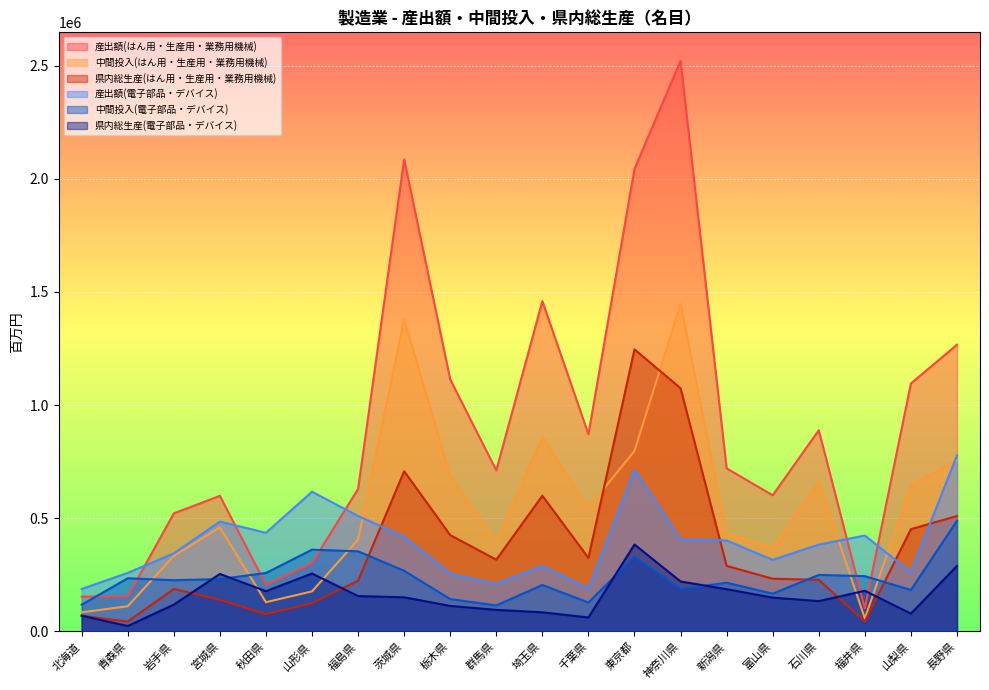

Reading left to right, list all the values displayed in this chart.

産出額(はん用・生産用・業務用機械): 北海道=153409	青森県=154710	岩手県=521442	宮城県=599064	秋田県=205491	山形県=301292	福島県=629931	茨城県=2085716	栃木県=1113316	群馬県=711381	埼玉県=1458779	千葉県=871345	東京都=2043352	神奈川県=2520749	新潟県=720283	富山県=601551	石川県=888860	福井県=101480	山梨県=1095317	長野県=1266487
中間投入(はん用・生産用・業務用機械): 北海道=84222	青森県=111288	岩手県=333759	宮城県=459520	秋田県=129023	山形県=176791	福島県=405477	茨城県=1377924	栃木県=687843	群馬県=394385	埼玉県=859350	千葉県=546594	東京都=797341	神奈川県=1446283	新潟県=430675	富山県=368866	石川県=660904	福井県=57510	山梨県=643513	長野県=756784
県内総生産(はん用・生産用・業務用機械): 北海道=69187	青森県=43422	岩手県=187684	宮城県=139544	秋田県=76468	山形県=124501	福島県=224454	茨城県=707792	栃木県=425473	群馬県=316996	埼玉県=599429	千葉県=324751	東京都=1246011	神奈川県=1074466	新潟県=289608	富山県=232685	石川県=227956	福井県=43970	山梨県=451804	長野県=509703
産出額(電子部品・デバイス): 北海道=187537	青森県=258620	岩手県=344764	宮城県=485093	秋田県=435806	山形県=616996	福島県=509916	茨城県=418543	栃木県=255360	群馬県=209942	埼玉県=289416	千葉県=189507	東京都=713780	神奈川県=407534	新潟県=401709	富山県=316047	石川県=383530	福井県=423586	山梨県=261845	長野県=777999
中間投入(電子部品・デバイス): 北海道=118093	青森県=234764	岩手県=226284	宮城県=231203	秋田県=258082	山形県=361222	福島県=353812	茨城県=267753	栃木県=142774	群馬県=114790	埼玉県=205073	千葉県=127835	東京都=329847	神奈川県=186963	新潟県=215083	富山県=166742	石川県=249682	福井県=244143	山梨県=183133	長野県=488811
県内総生産(電子部品・デバイス): 北海道=69444	青森県=23856	岩手県=118480	宮城県=253890	秋田県=177724	山形県=255774	福島県=156104	茨城県=150790	栃木県=112586	群馬県=95152	埼玉県=84344	千葉県=61672	東京都=383933	神奈川県=220571	新潟県=186626	富山県=149304	石川県=133848	福井県=179443	山梨県=78712	長野県=289188